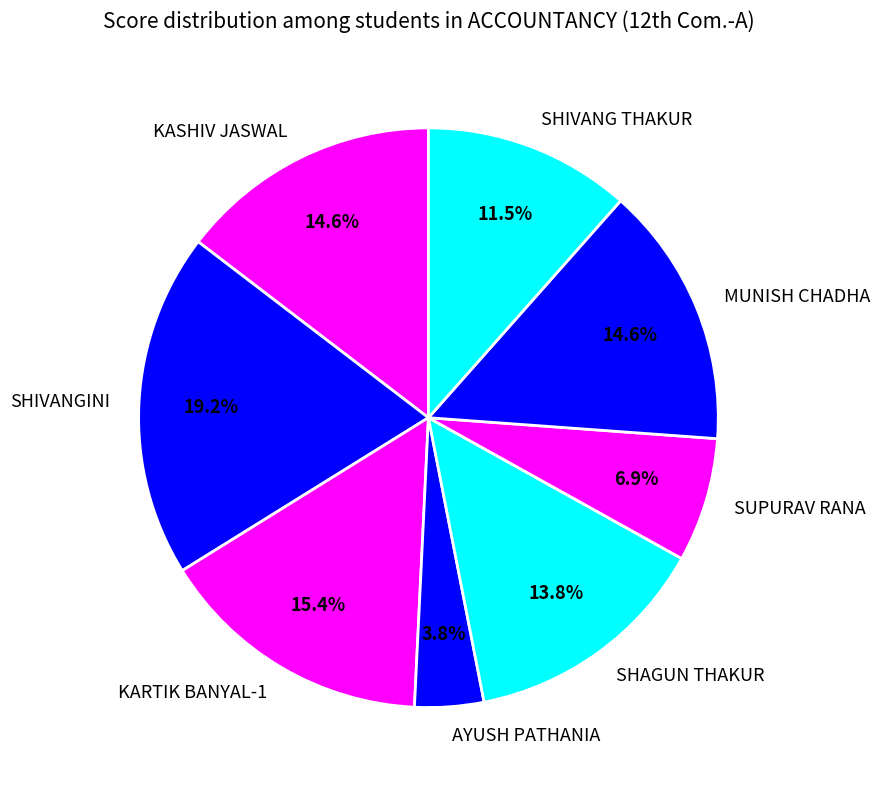

What portion of the pie excludes SUPURAV RANA?

93.1%